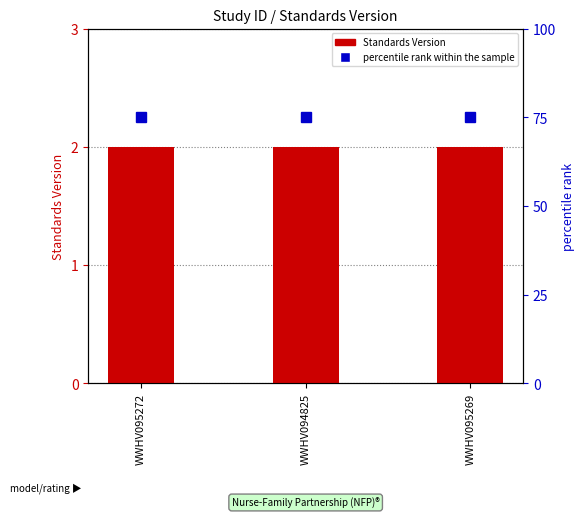

At WWHV095272, list the series in order from largest to smallest.

percentile rank within the sample, Standards Version